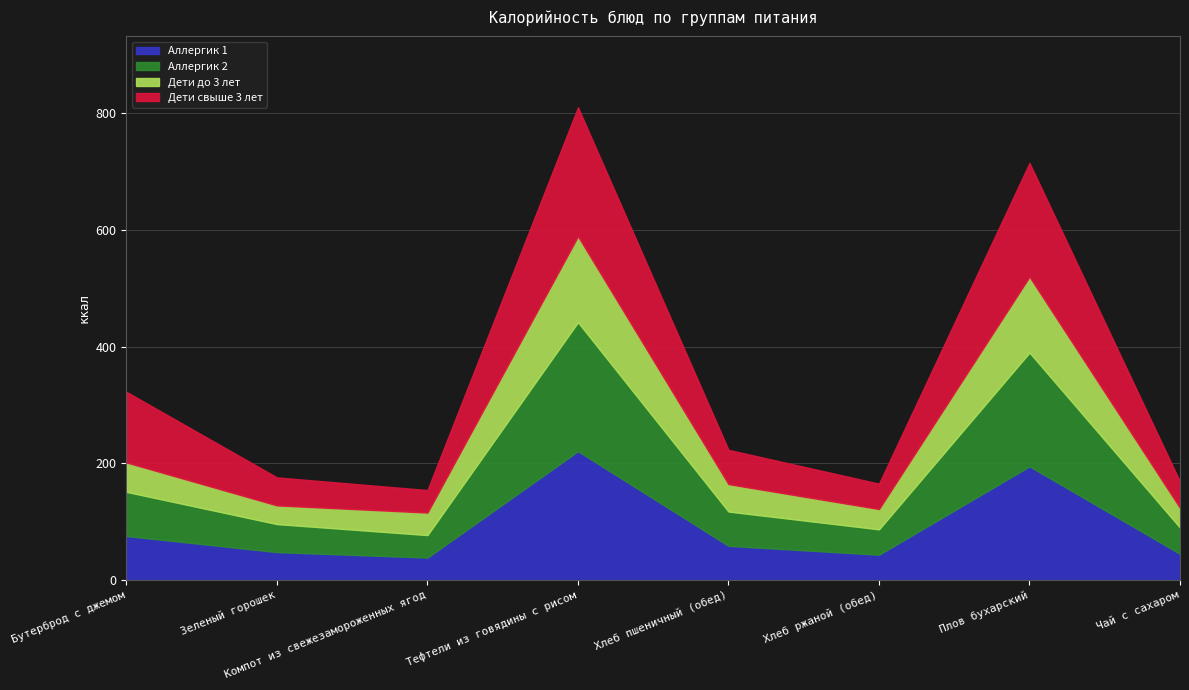

Reading right to left, extract all data points from this chart.

Аллергик 1: Чай с сахаром=45.0	Плов бухарский=195.0	Хлеб ржаной (обед)=43.5	Хлеб пшеничный (обед)=58.8	Тефтели из говядины с рисом=221.0	Компот из свежезамороженных ягод=38.6	Зеленый горошек=48.0	Бутерброд с джемом=75.6
Аллергик 2: Чай с сахаром=45.0	Плов бухарский=195.0	Хлеб ржаной (обед)=43.5	Хлеб пшеничный (обед)=58.8	Тефтели из говядины с рисом=221.0	Компот из свежезамороженных ягод=38.6	Зеленый горошек=48.0	Бутерброд с джемом=75.6
Дети до 3 лет: Чай с сахаром=33.8	Плов бухарский=130.0	Хлеб ржаной (обед)=34.8	Хлеб пшеничный (обед)=47.0	Тефтели из говядины с рисом=147.3	Компот из свежезамороженных ягод=38.6	Зеленый горошек=32.0	Бутерброд с джемом=50.4
Дети свыше 3 лет: Чай с сахаром=45.0	Плов бухарский=195.0	Хлеб ржаной (обед)=43.5	Хлеб пшеничный (обед)=58.8	Тефтели из говядины с рисом=221.0	Компот из свежезамороженных ягод=38.6	Зеленый горошек=48.0	Бутерброд с джемом=121.0